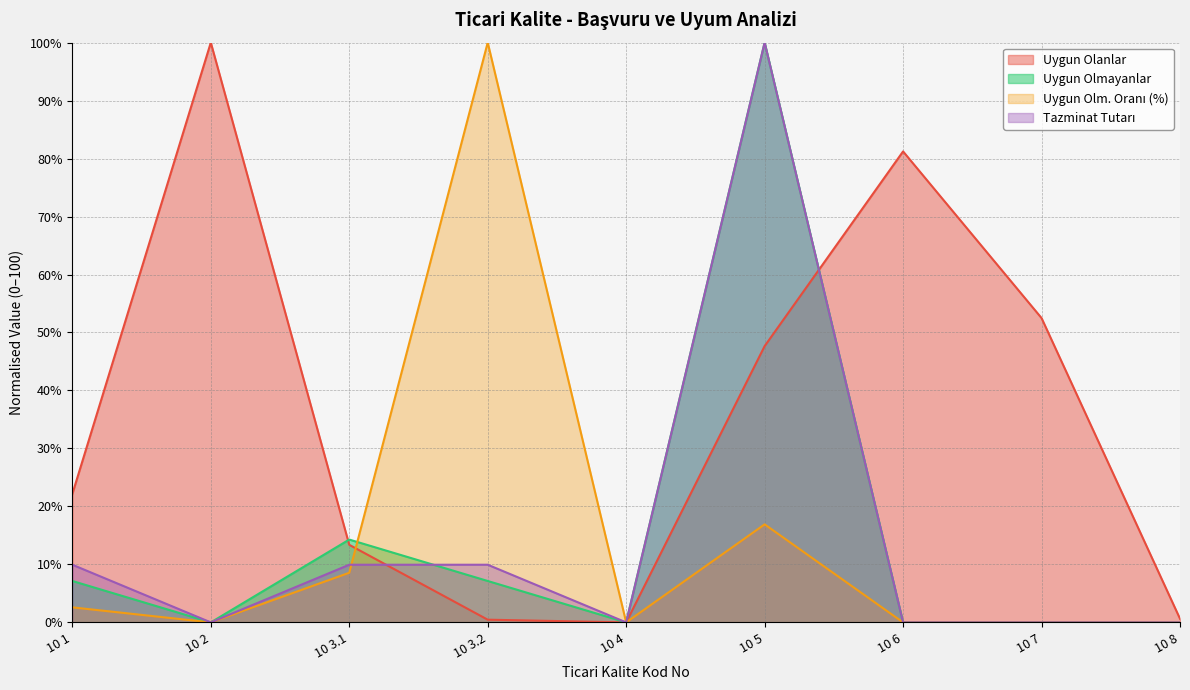

What is the total value across all series at 10 3.1?

46.2